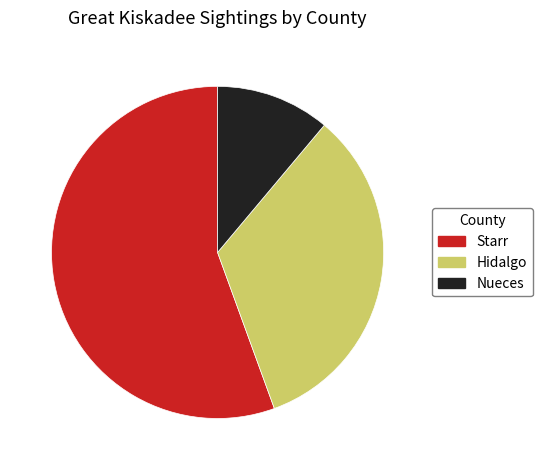

Is there any slice that represents more than half of the pie?

Yes